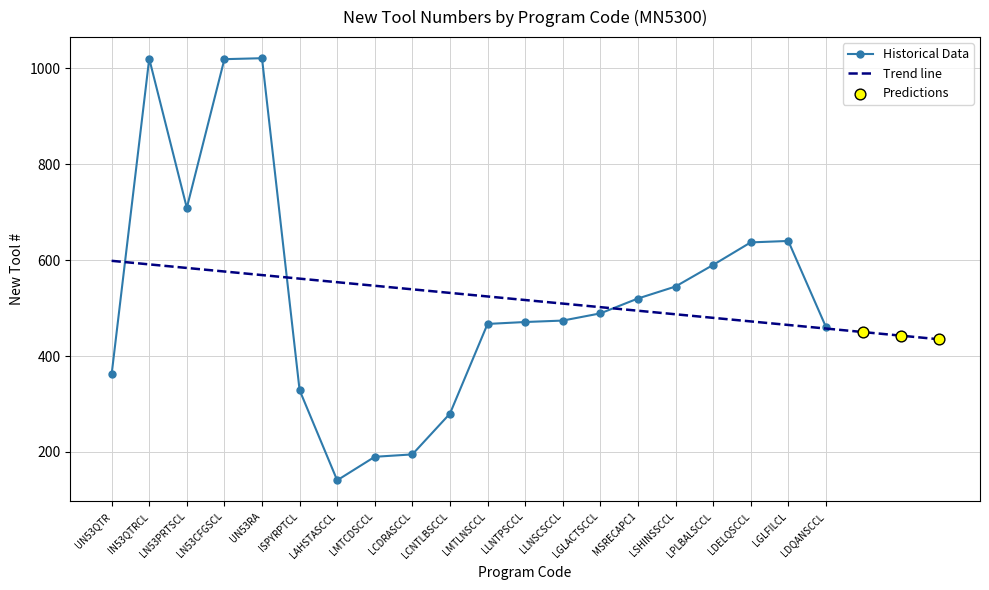

Which has a higher value, UN53RA or LGLFILCL?

UN53RA